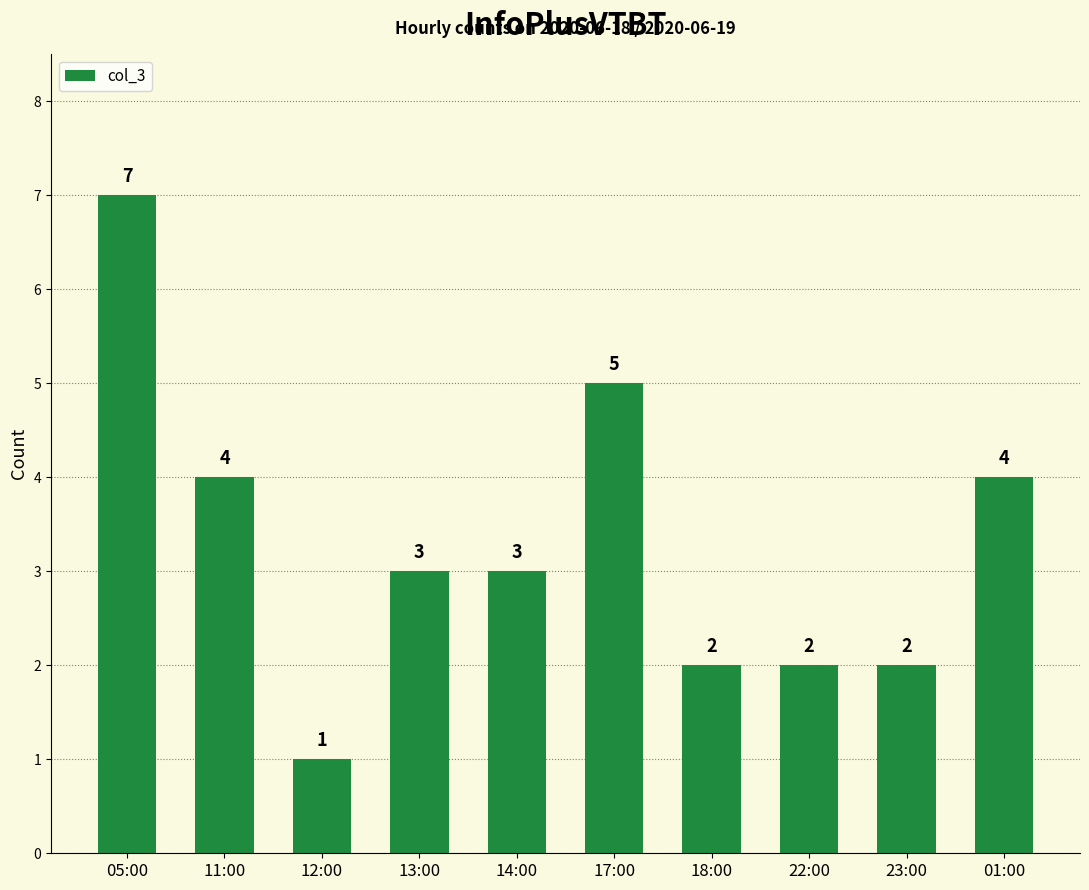

What is the maximum value shown in the chart?

7